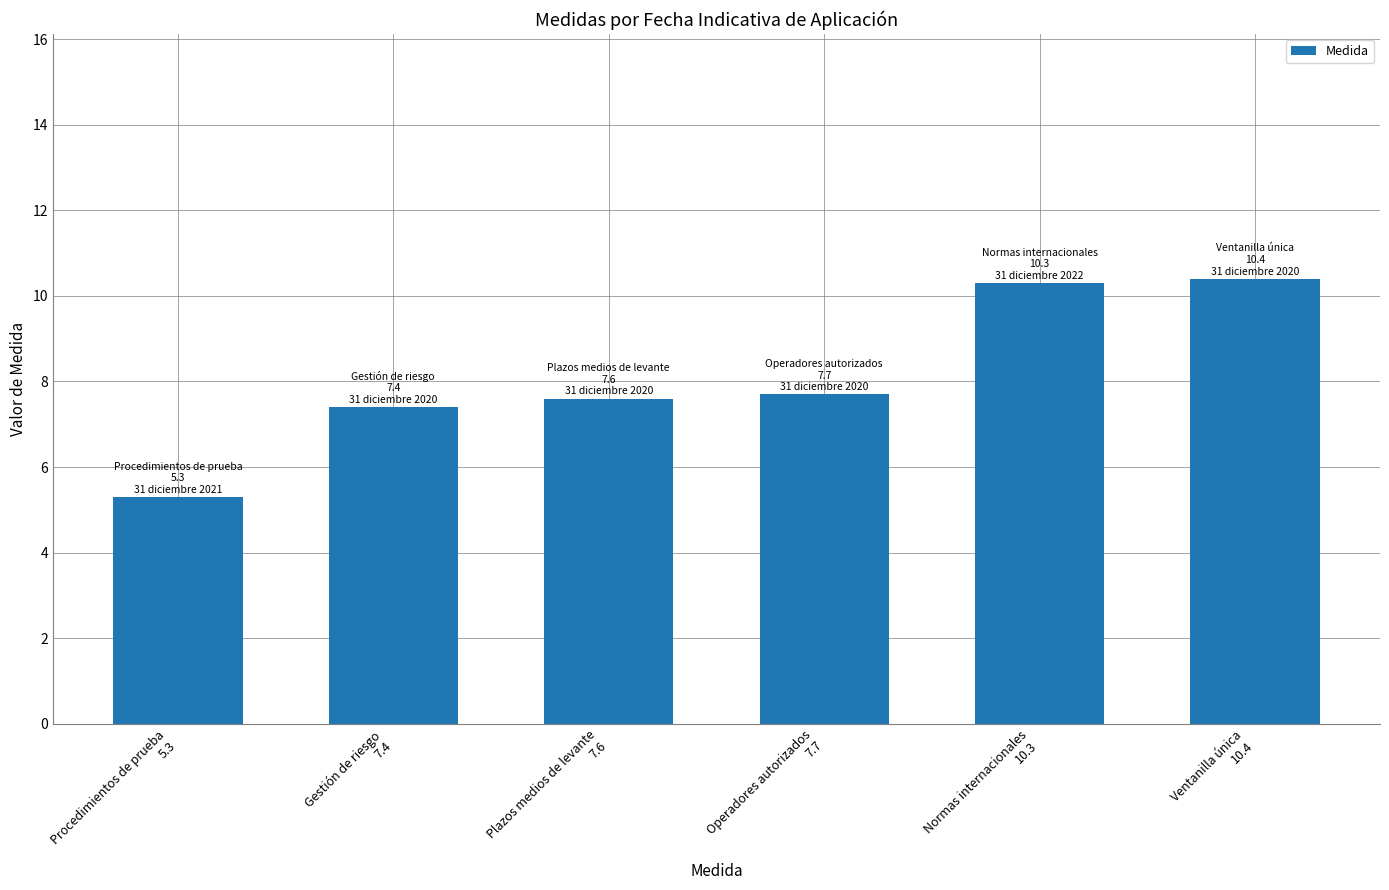

What is the difference between the maximum and minimum values?

5.1